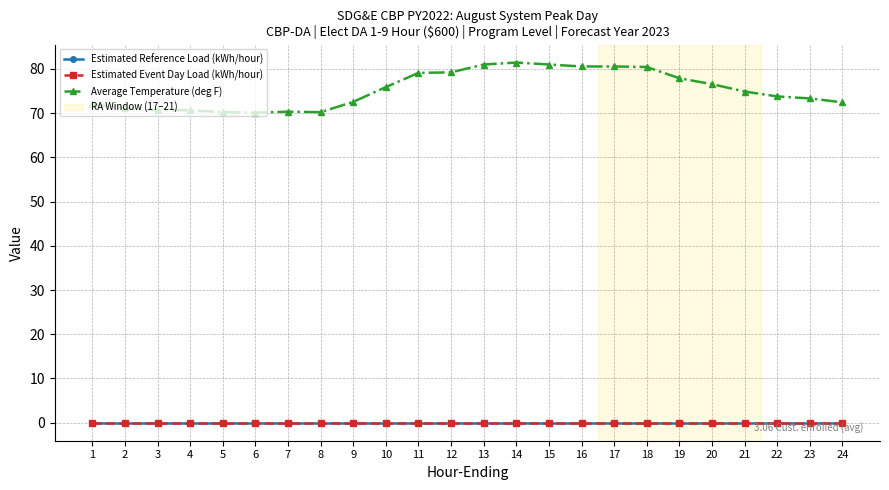

Is this an area chart (filled region under the line)?

No